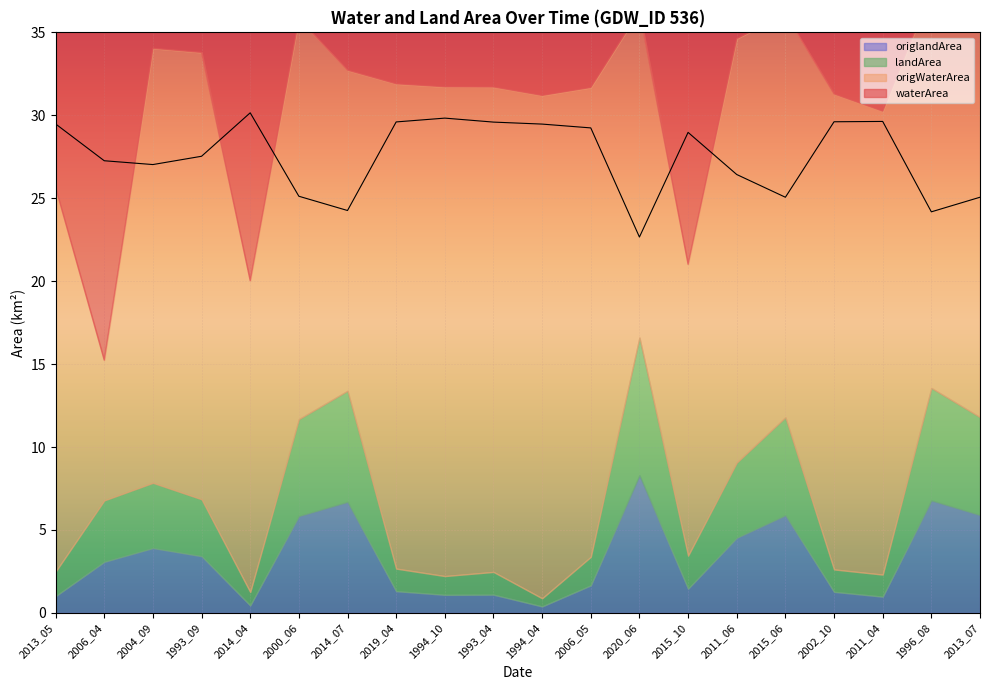

At which category is the sum across all series the highest?

1994_10